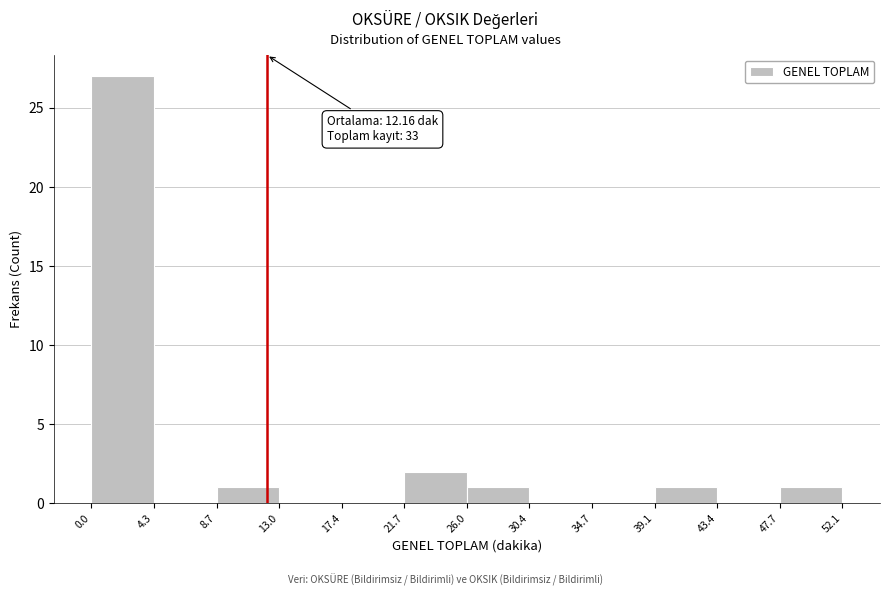

Which range on the x-axis has the tallest bar?

0.0 to 4.3